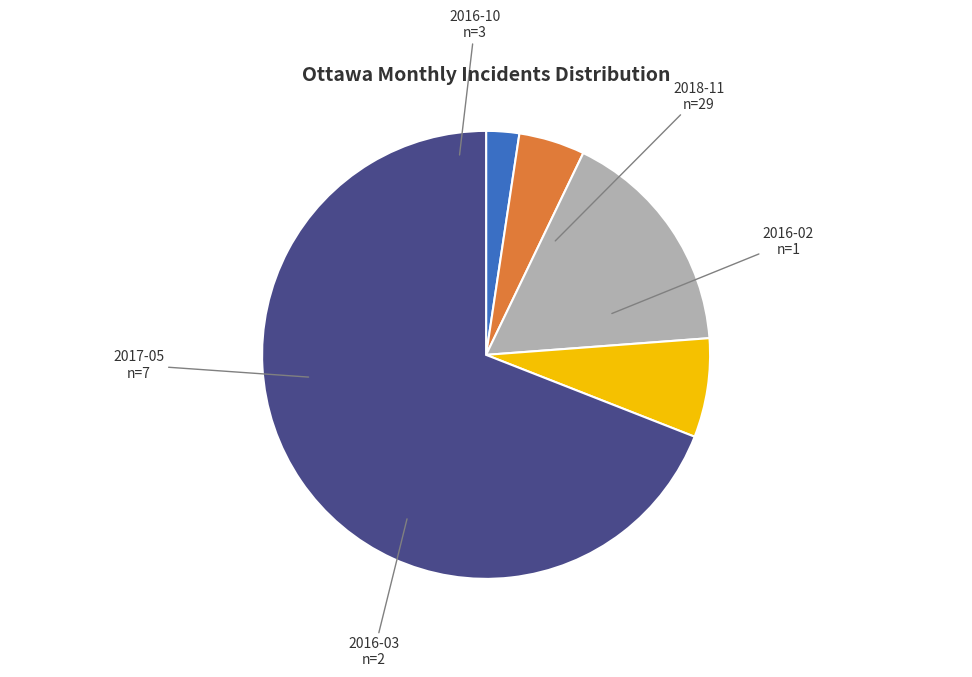

Which slice is the smallest?

2016-02